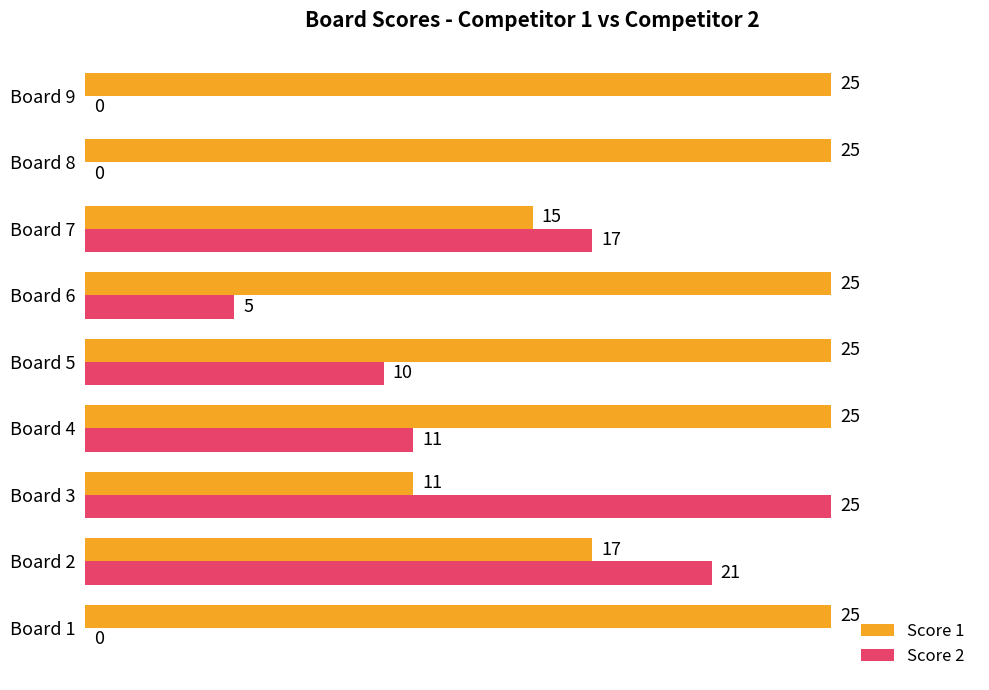

What are all the series names shown in the legend?

Score 1, Score 2